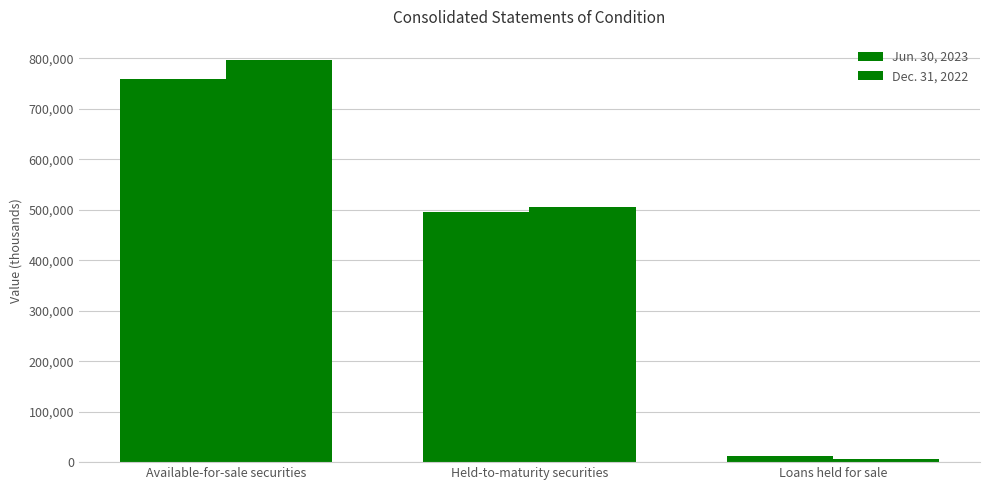

Which series has the largest range (max minus min)?

Dec. 31, 2022